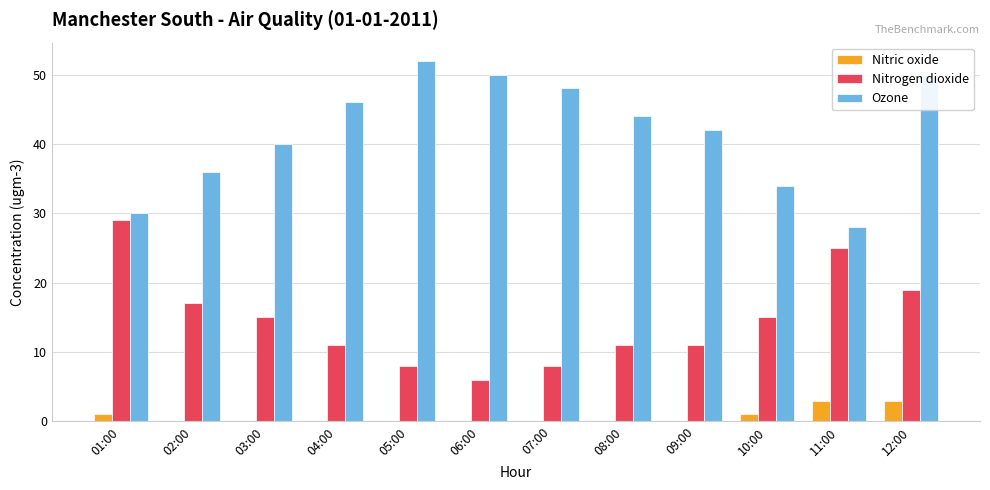

Reading right to left, list all the values displayed in this chart.

Nitric oxide: 3	3	1	0	0	0	0	0	0	0	0	1
Nitrogen dioxide: 19	25	15	11	11	8	6	8	11	15	17	29
Ozone: 50	28	34	42	44	48	50	52	46	40	36	30